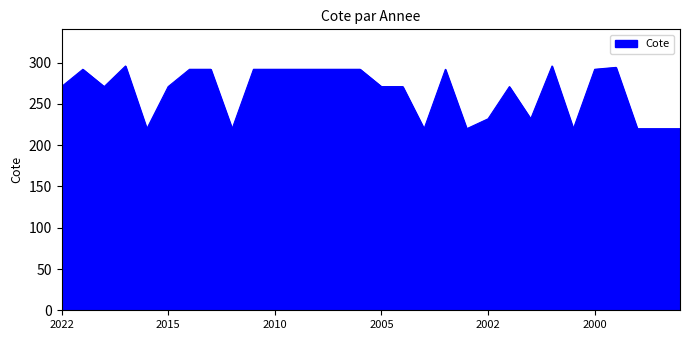

What is the sum of all values?

7948.3